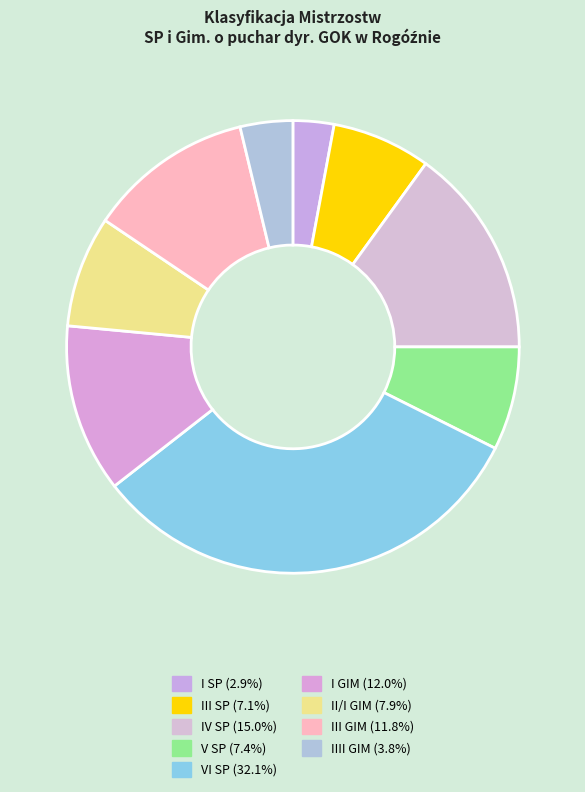

Count the number of slices in the pie.

9